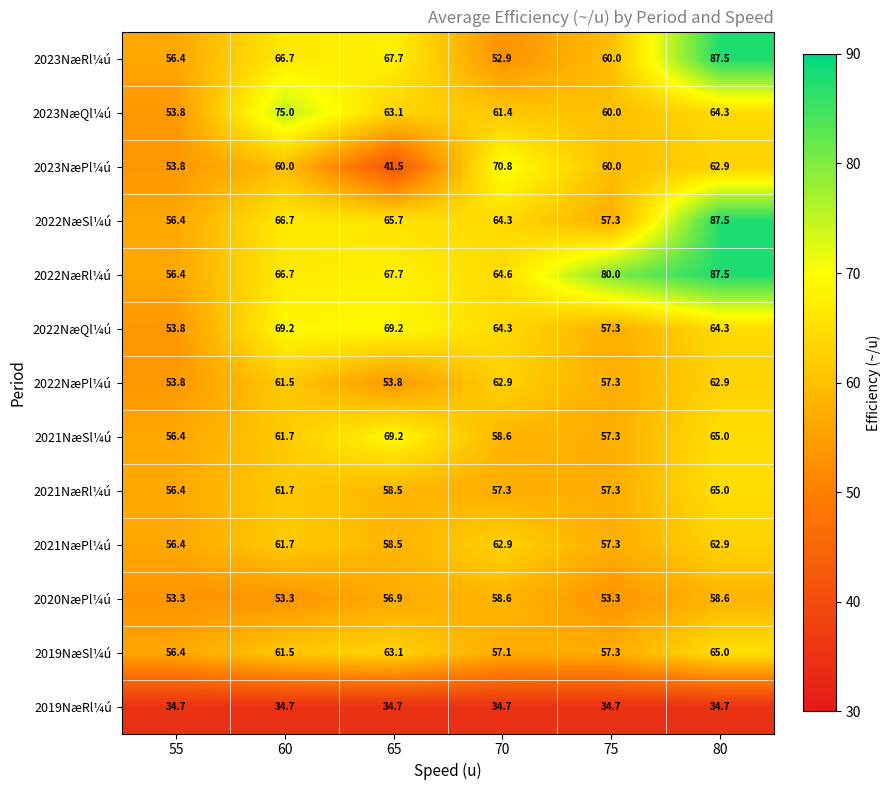

What is the approximate value of 2022NæSl¼ú at 60?

66.7